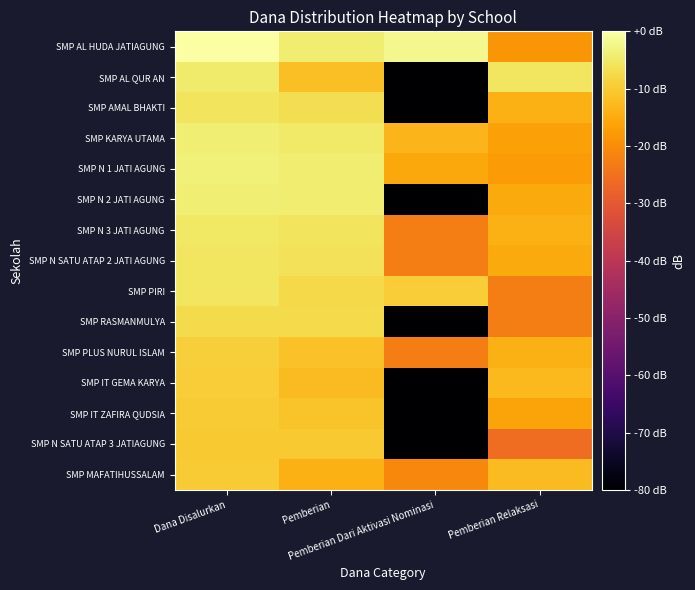

Which has a higher value, Pemberian Relaksasi or Pemberian?

Pemberian